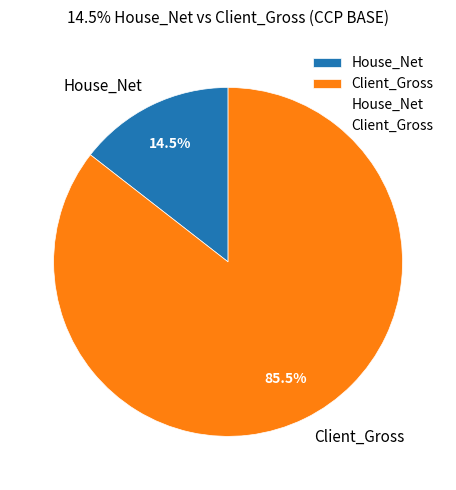

Combined, what portion of the pie is Client_Gross and House_Net?

100.0%